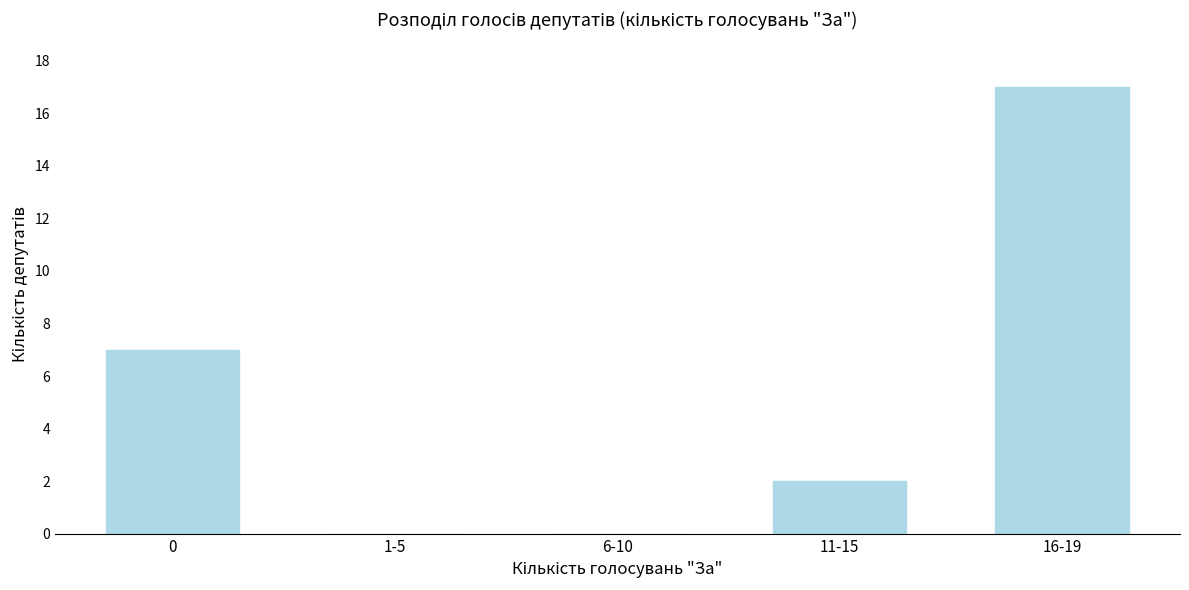

Reading left to right, transcribe all the data shown in this chart.

0=7	1-5=0	6-10=0	11-15=2	16-19=17